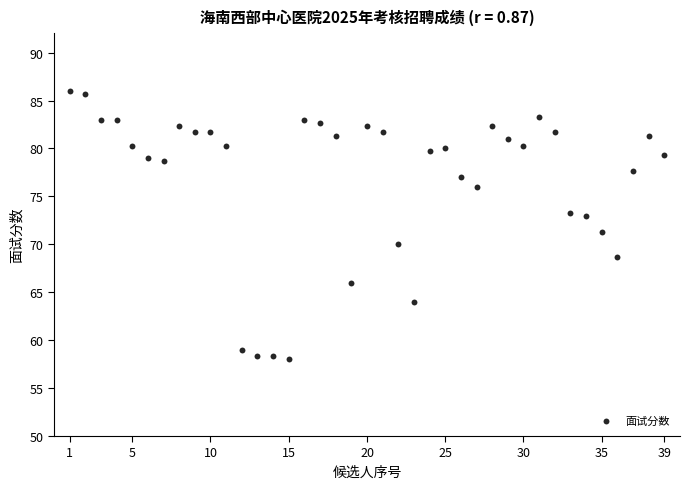

What is the range of X values (max minus min)?

38.0